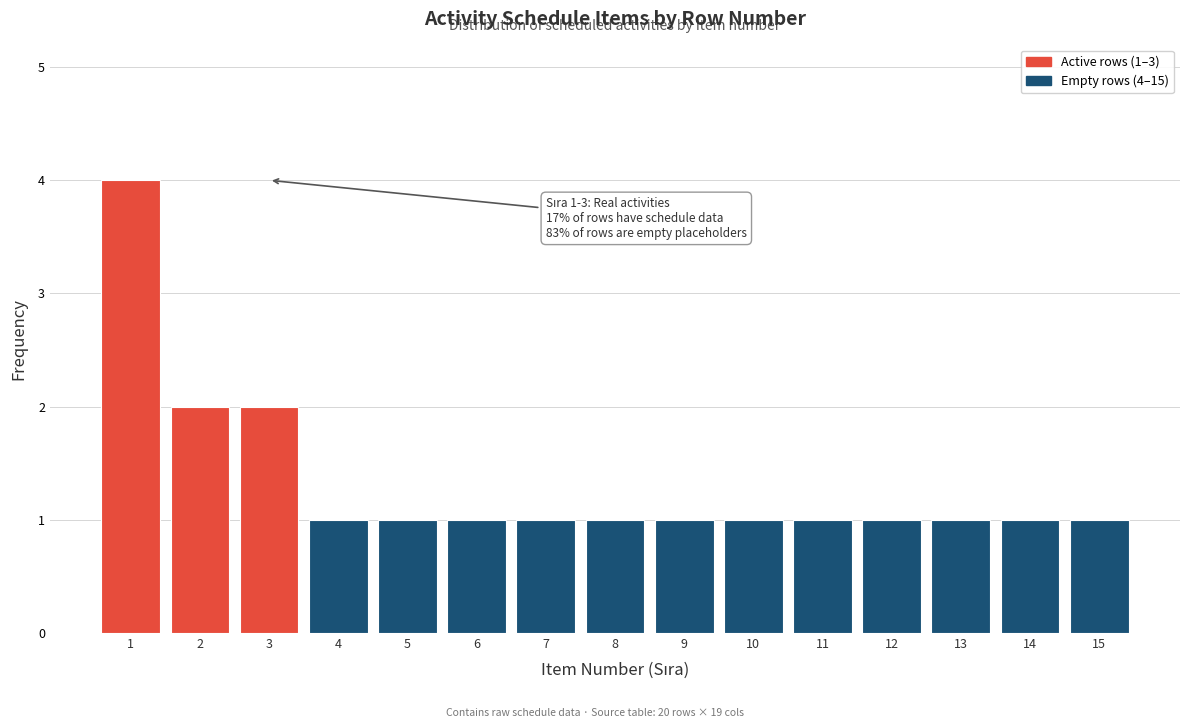

Reading right to left, list all the values displayed in this chart.

1	1	1	1	1	1	1	1	1	1	1	1	2	2	4